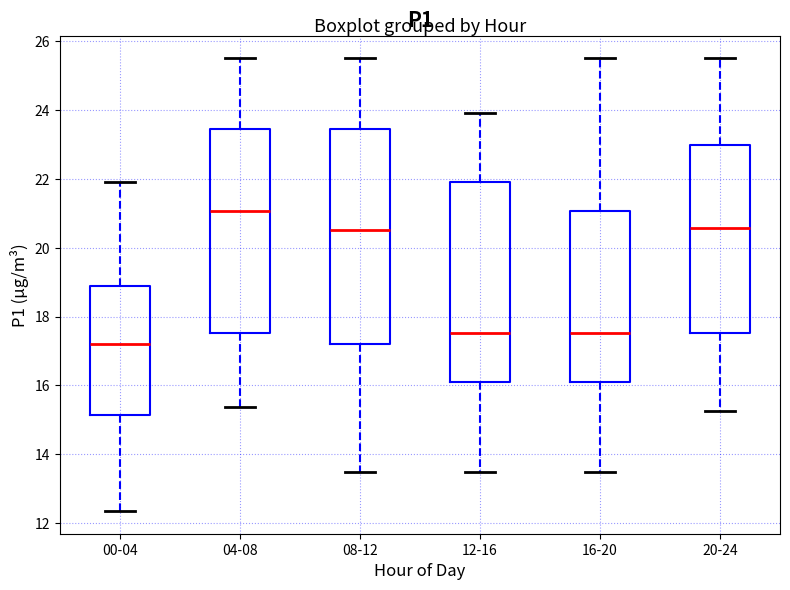

Where does the upper whisker of the box for 08-12 end on the y-axis? The values are not printed on the chart, so give them approximately, as read against the axis.

25.6